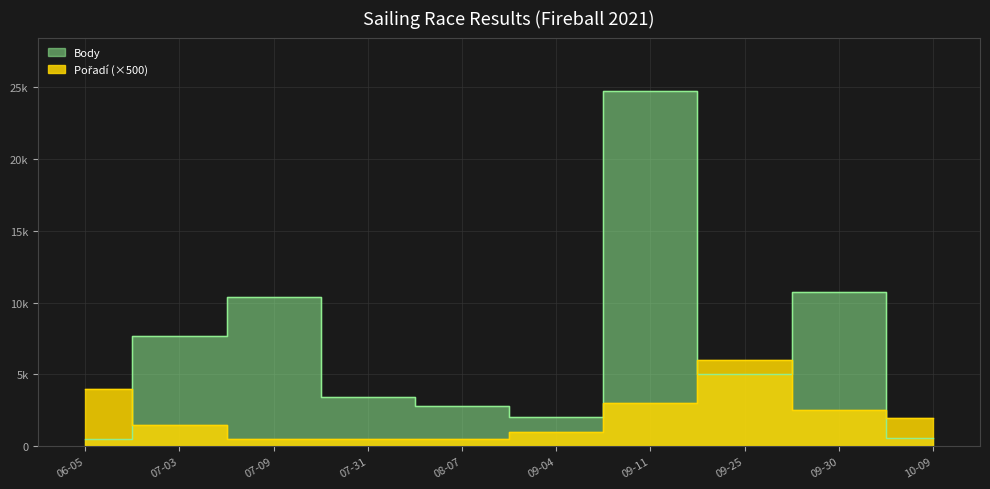

Which series changed the most between 09-25 and 10-09?

Body